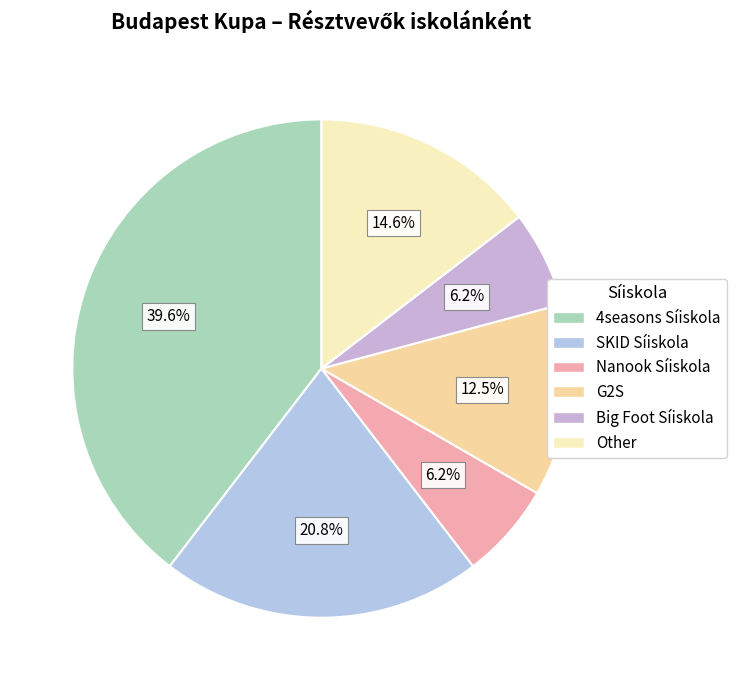

To the nearest percent, what percentage of the pie is G2S?

13%